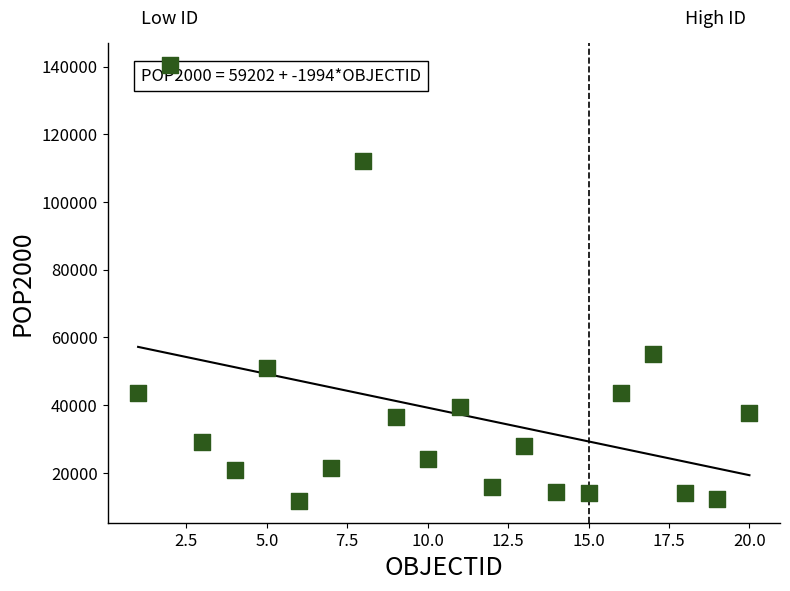

What Y value in the scatter plot is closest to 76064?

54984